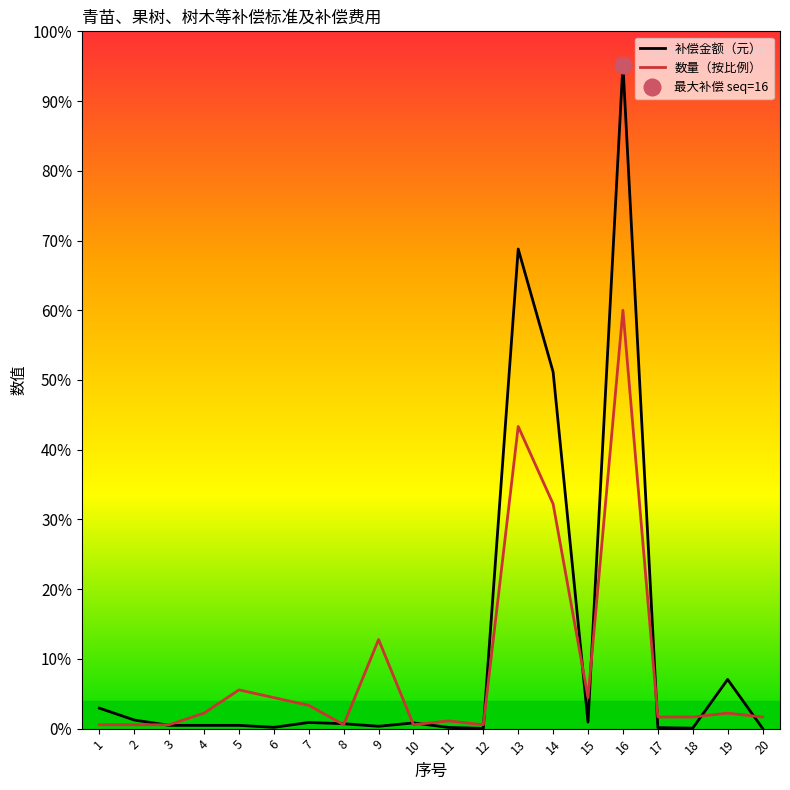

At 18, list the series in order from largest to smallest.

数量, 补偿金额（元）